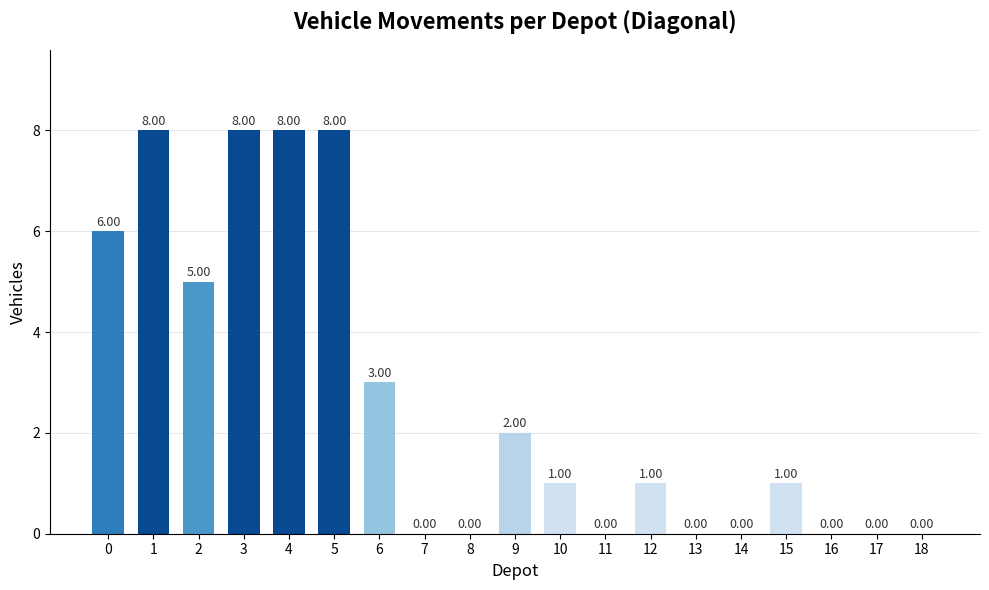

Which has a higher value, 4 or 10?

4